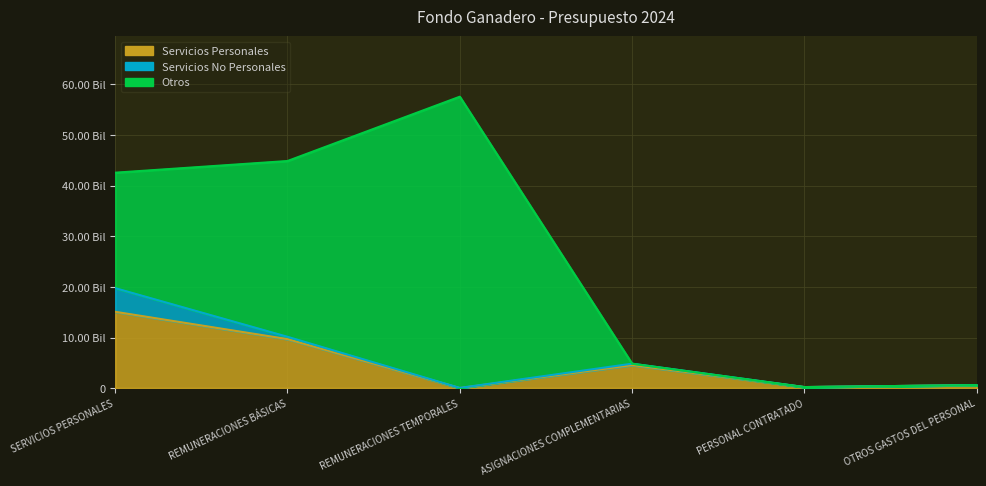

In Servicios Personales, how many points are lower than both neighbors (excluding endpoints)?

2